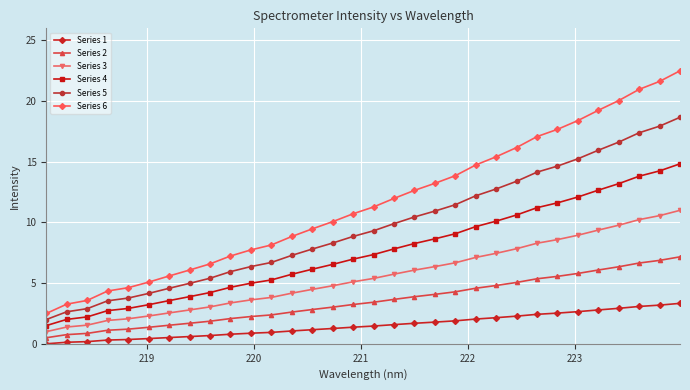

List the series in order of their overall mean, lowest first.

Series 1, Series 2, Series 3, Series 4, Series 5, Series 6